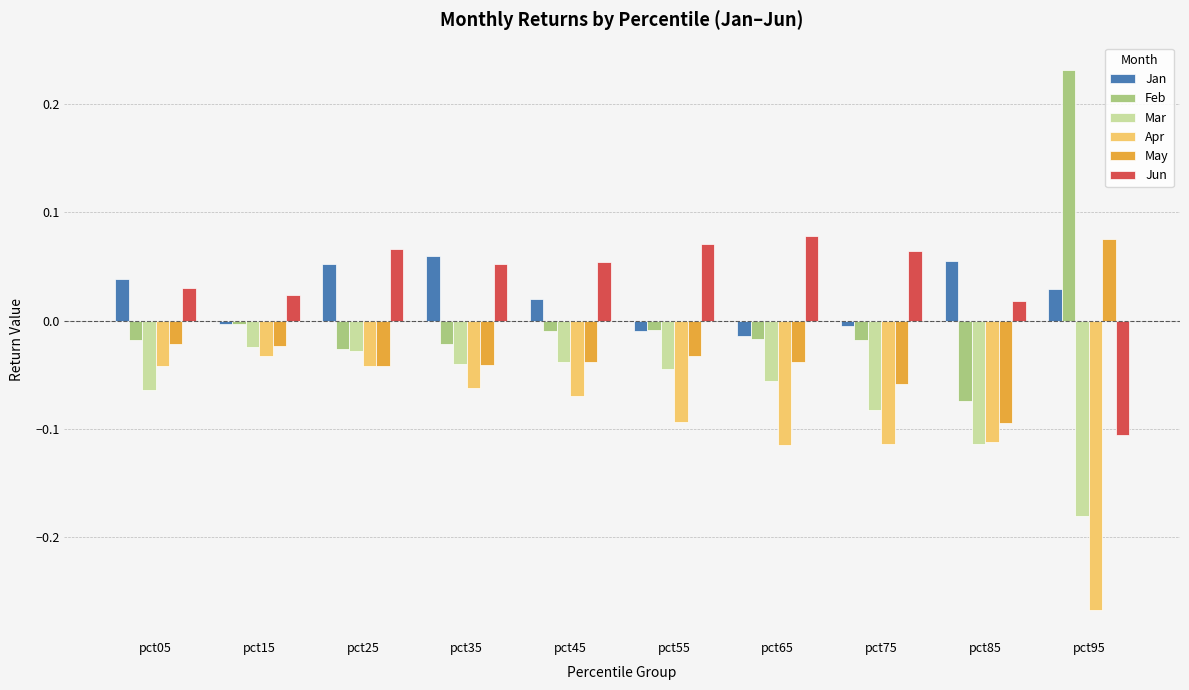

True or false: Jan has a value of 0.0 at pct45.

True